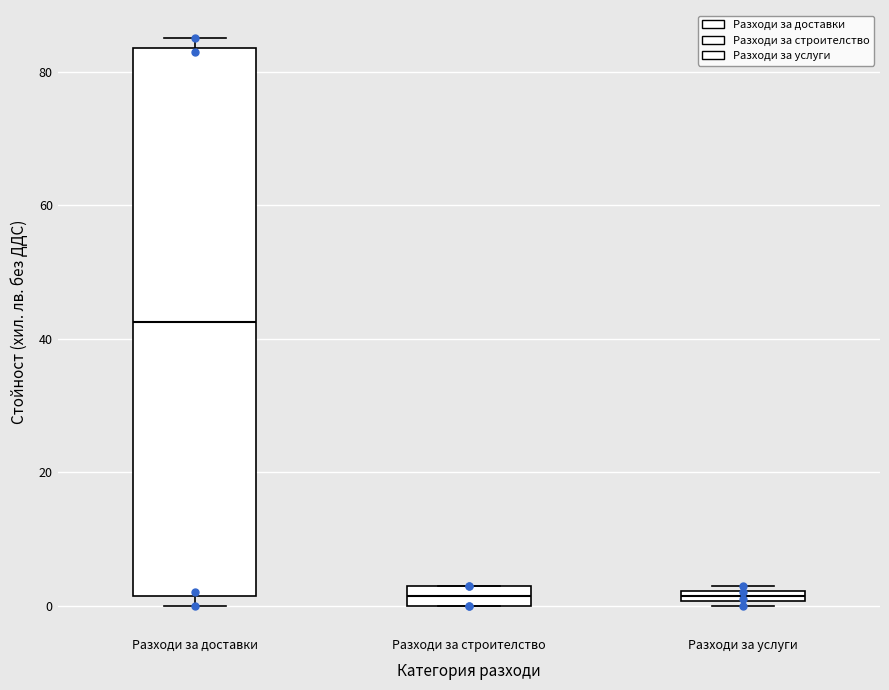

Where is the upper edge of the box for Разходи за строителство on the y-axis? The values are not printed on the chart, so give them approximately, as read against the axis.

4